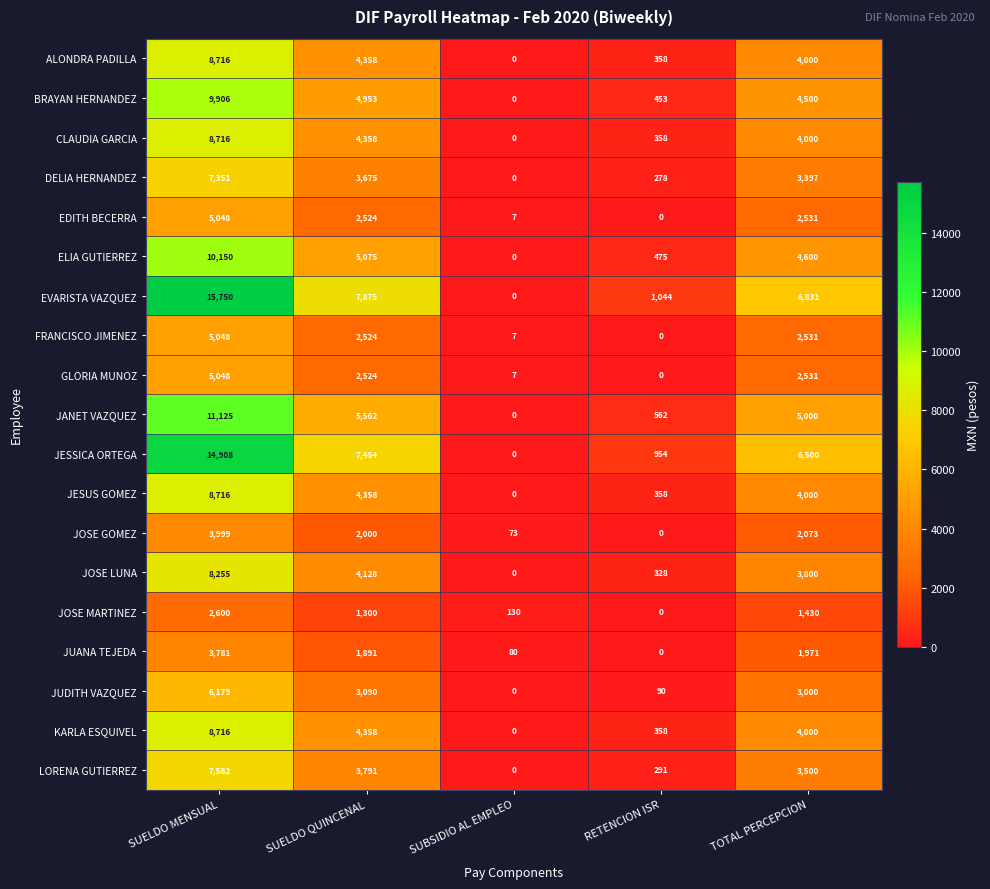

What is the difference between the highest and lowest values at SUELDO MENSUAL?

13150